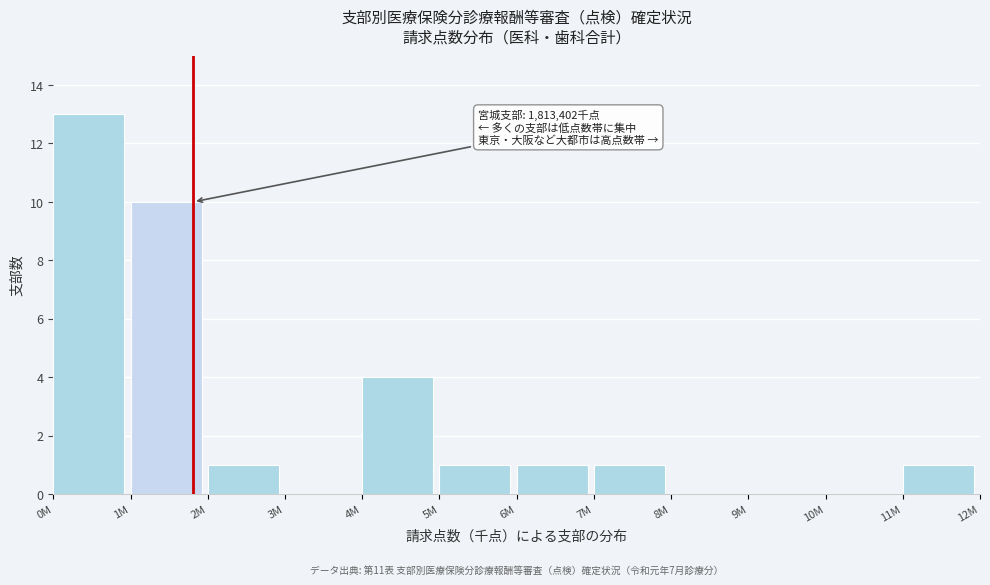

Reading left to right, transcribe all the data shown in this chart.

0M=13	1M=10	2M=1	3M=0	4M=4	5M=1	6M=1	7M=1	8M=0	9M=0	10M=0	11M=1